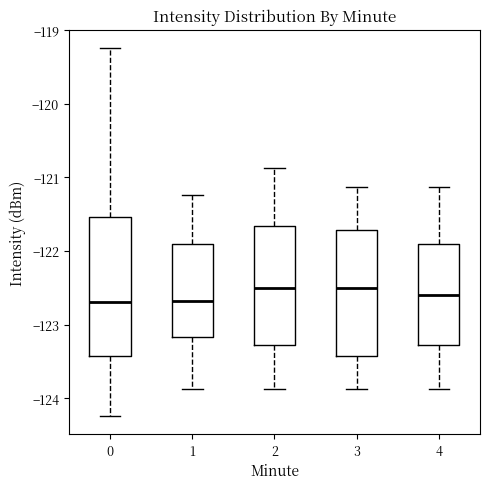

Where does the upper whisker of the box at x = 3 end on the y-axis? The values are not printed on the chart, so give them approximately, as read against the axis.

-121.1